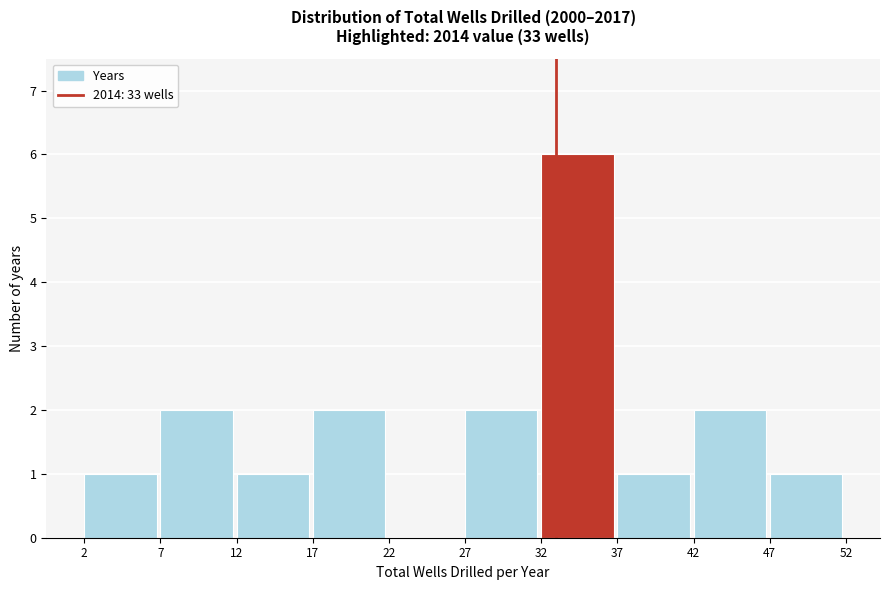

Over which range of the x-axis is the bar tallest?

32 to 37